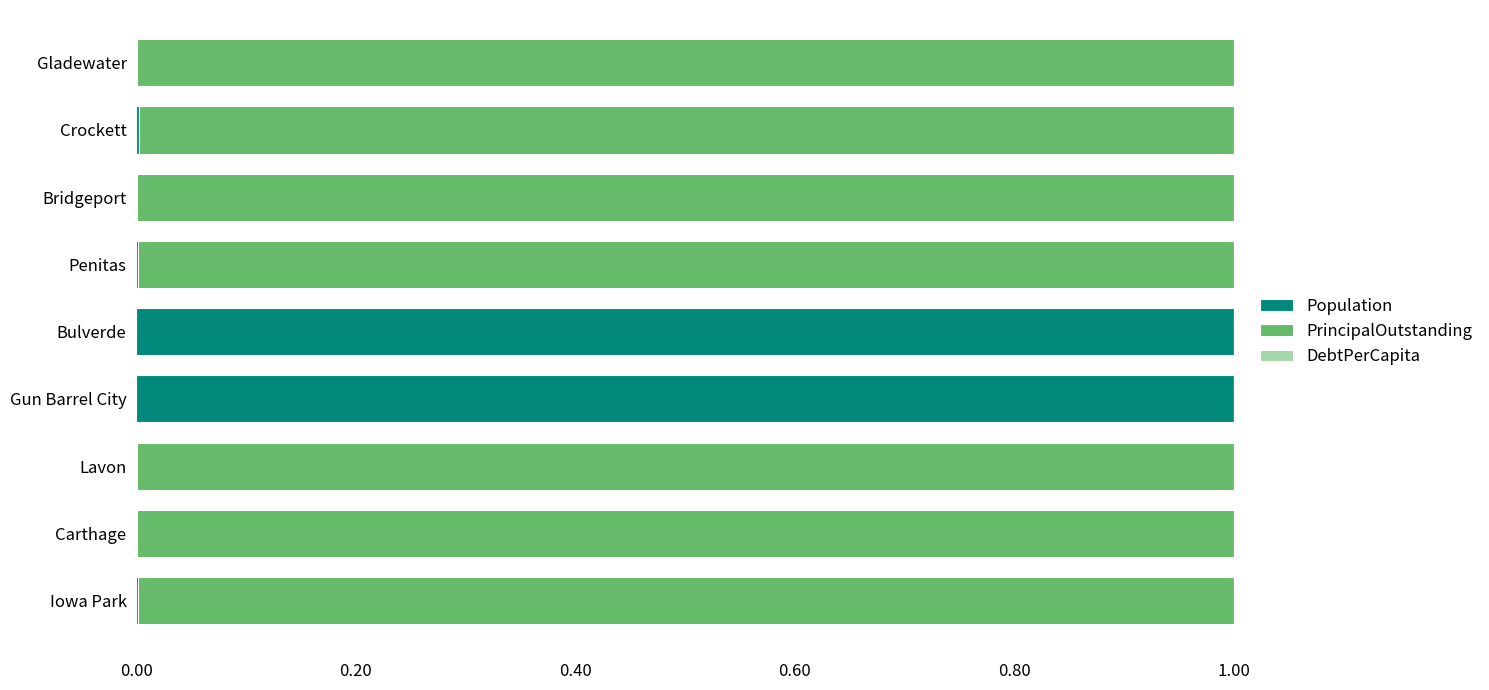

What is the maximum value for Population?

1.0